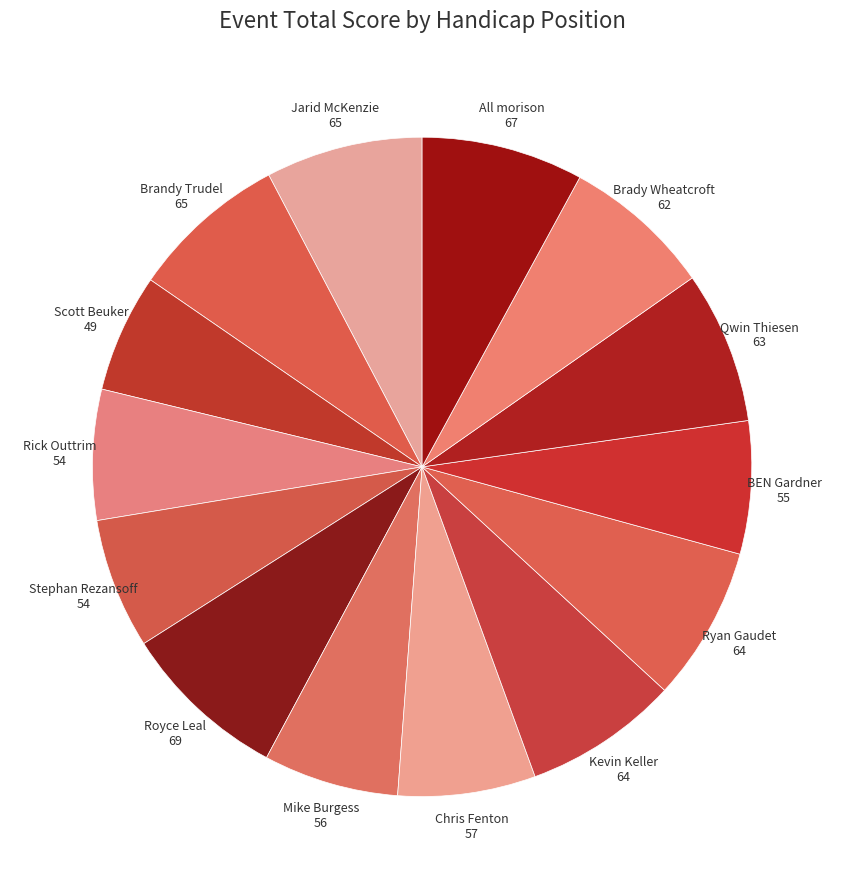

Is Stephan Rezansoff the majority of the pie?

No